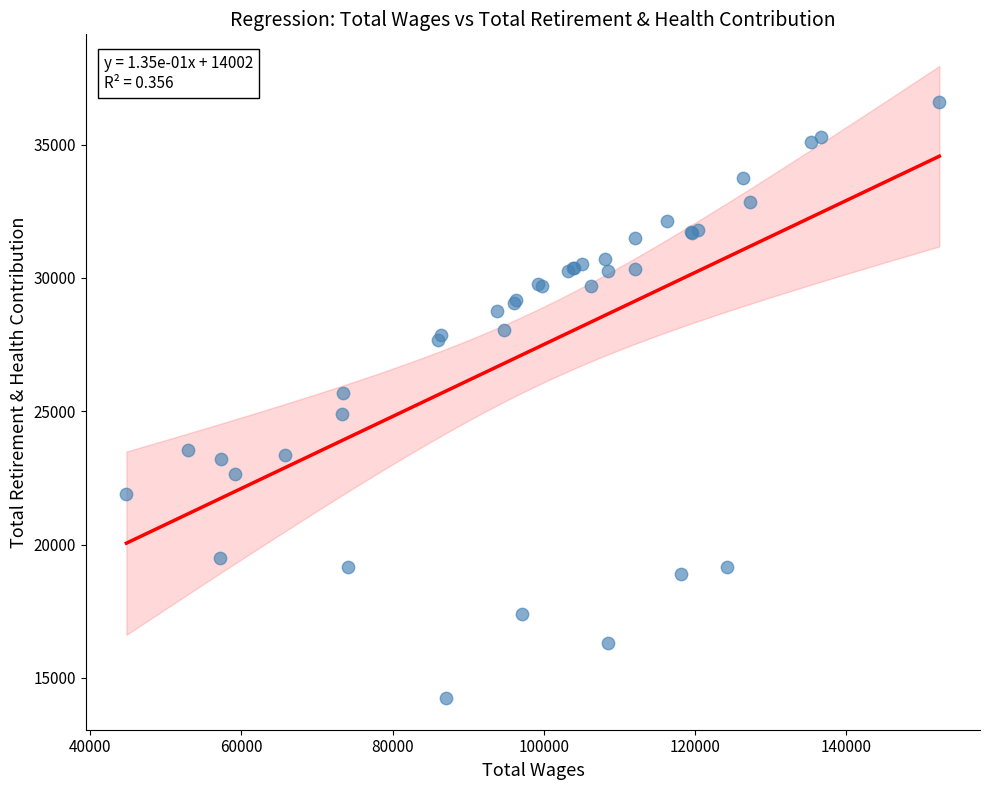

What Y value in the scatter plot is closest to 25425?

25690